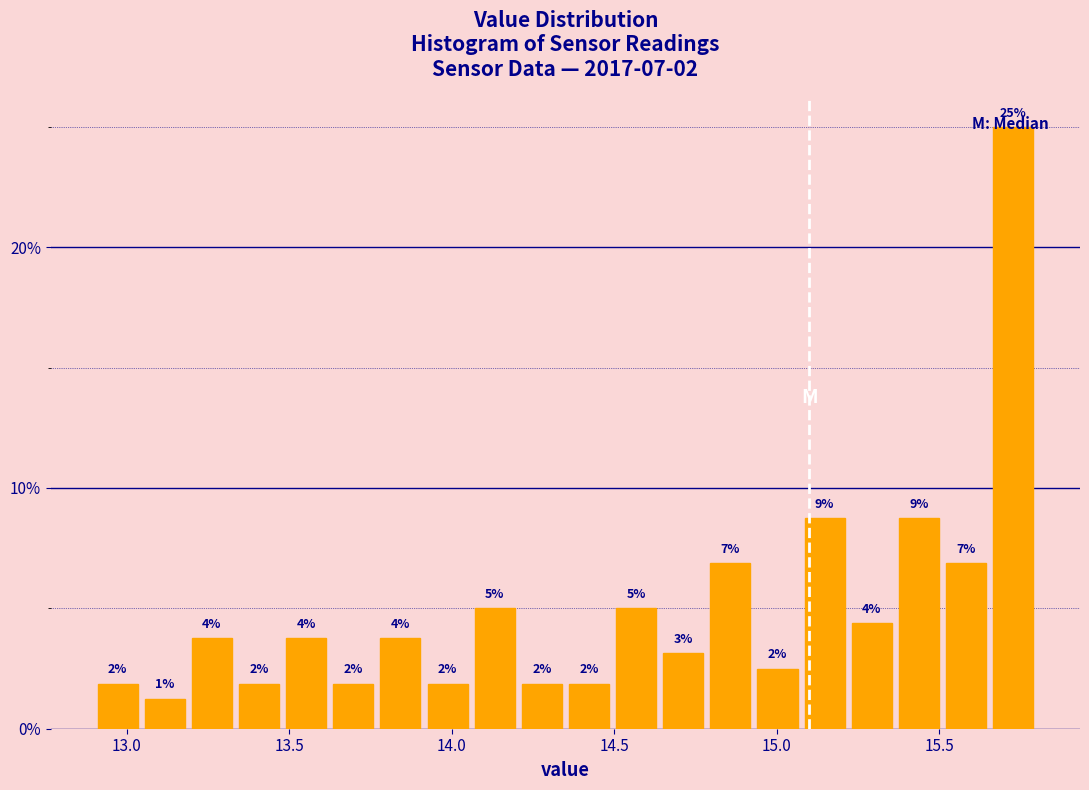

Around what value on the x-axis is the tallest bar? Give the approximate position of its centre, as read against the axis.

15.75